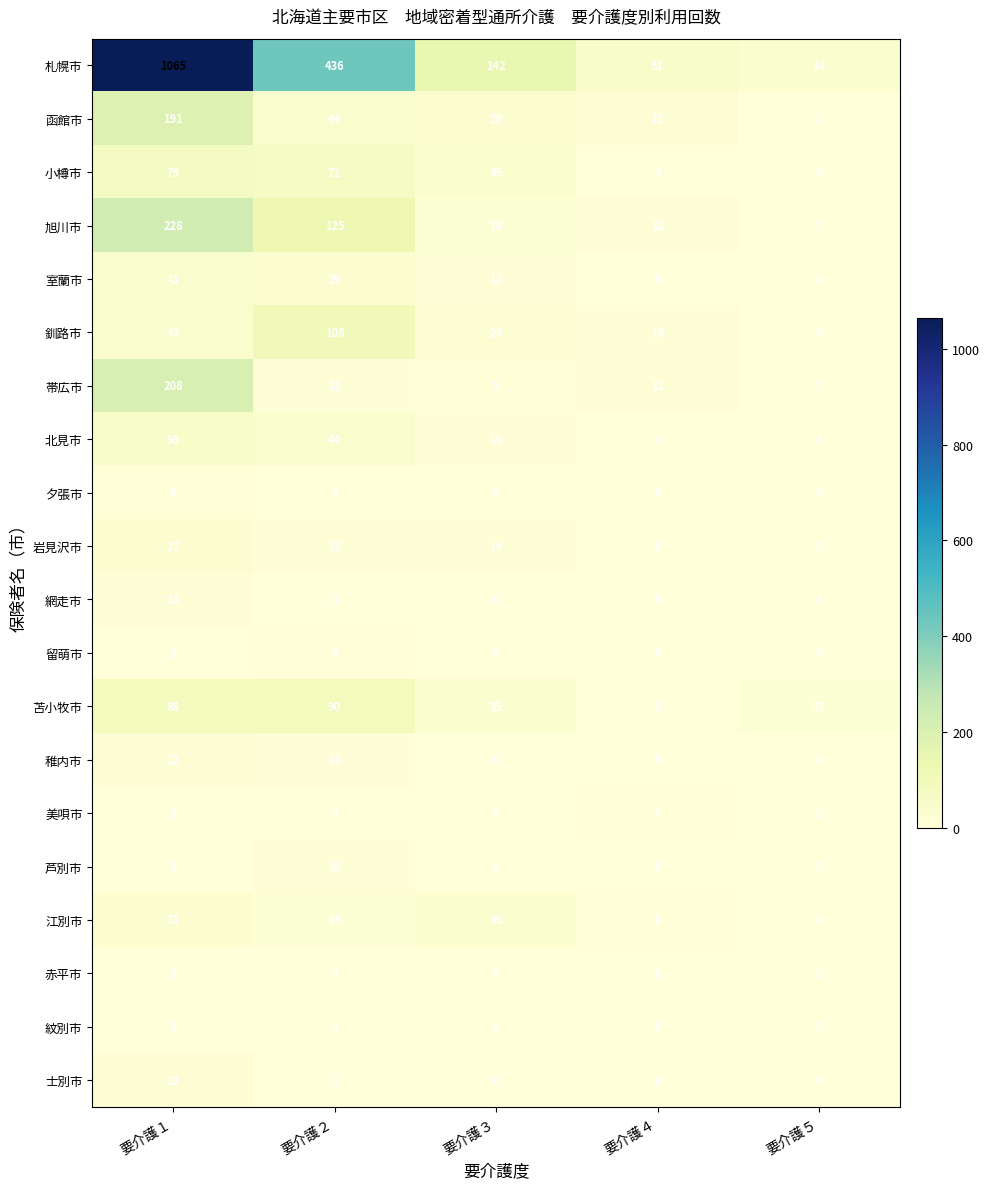

Which series changed the most between 要介護１ and 要介護４?

札幌市